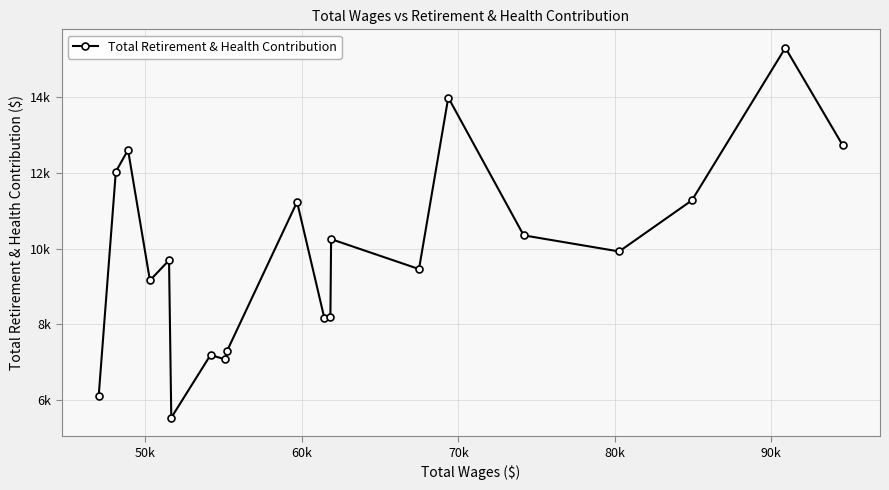

What is the value of the 10th point from the left?

11234